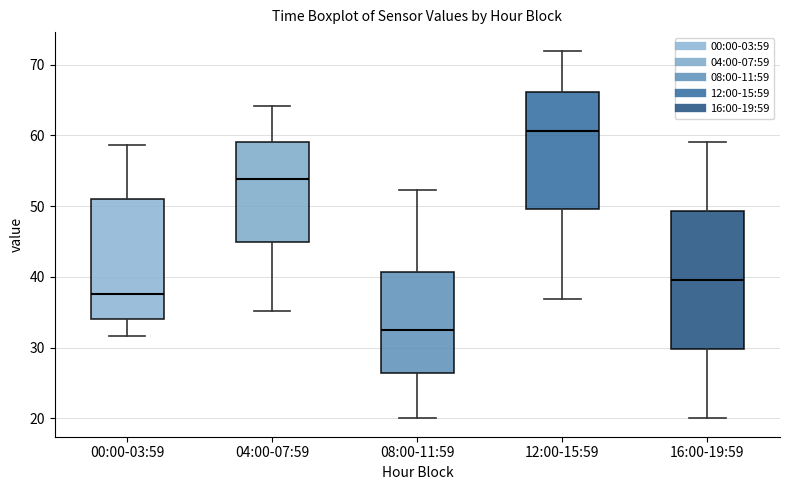

Reading left to right, transcribe this box plot: for each box, give where its median line is, the range the box spans, and where its two whiskers end, as read against the y-axis. The values are not printed on the chart, so give them approximately, as read against the axis.

00:00-03:59: median 38, box 34 to 51, whiskers 32 to 59
04:00-07:59: median 54, box 45 to 59, whiskers 35 to 64
08:00-11:59: median 33, box 26 to 41, whiskers 20 to 52
12:00-15:59: median 61, box 50 to 66, whiskers 37 to 72
16:00-19:59: median 40, box 30 to 49, whiskers 20 to 59